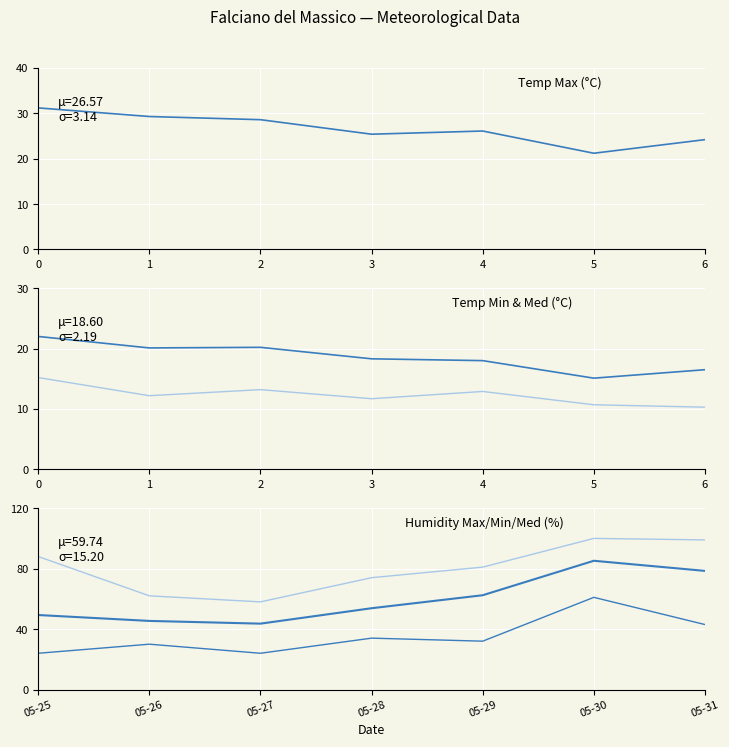

Where is the first local maximum for Temp Max?

4